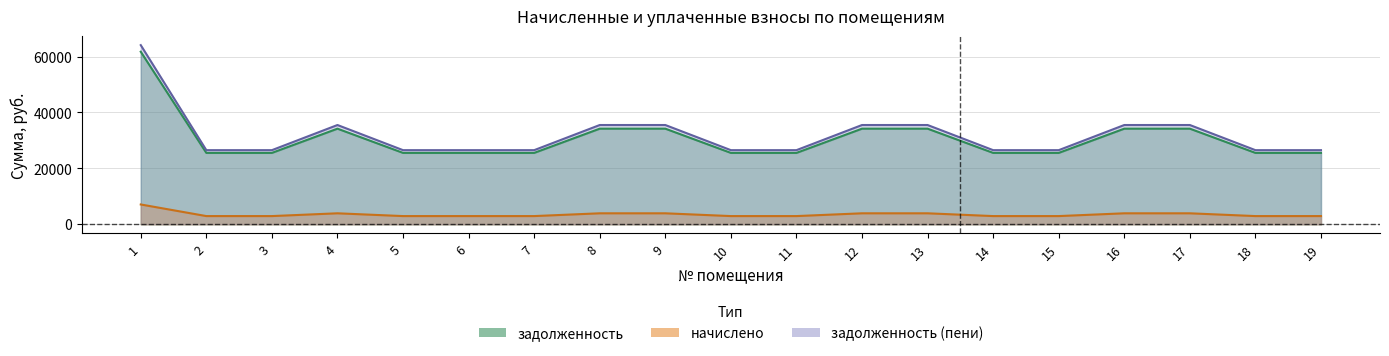

What are all the series names shown in the legend?

задолженность, начислено, задолженность (пени)